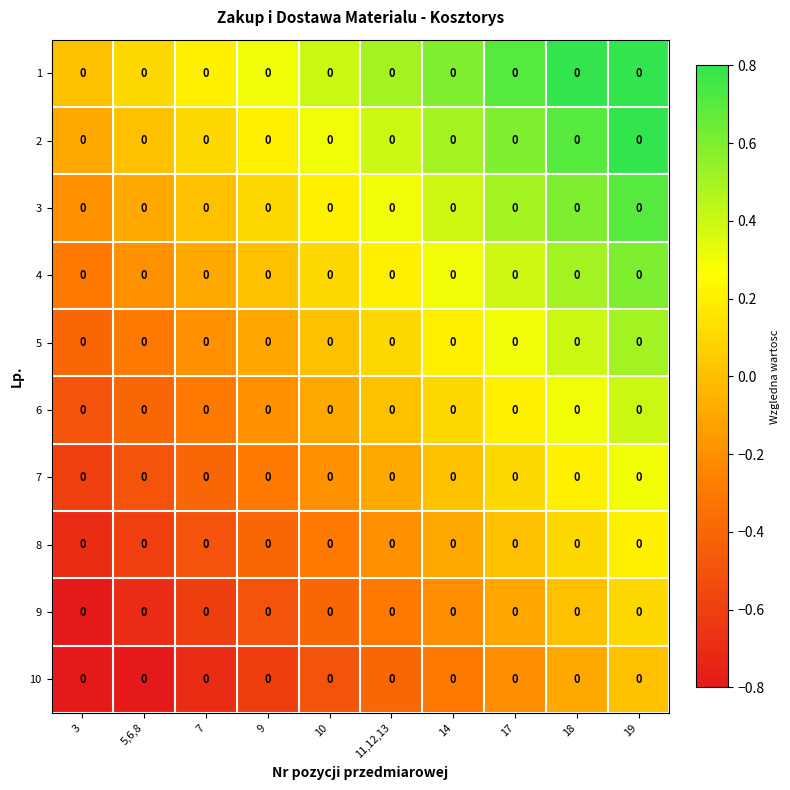

What is the average value of the 1 series?

0.5